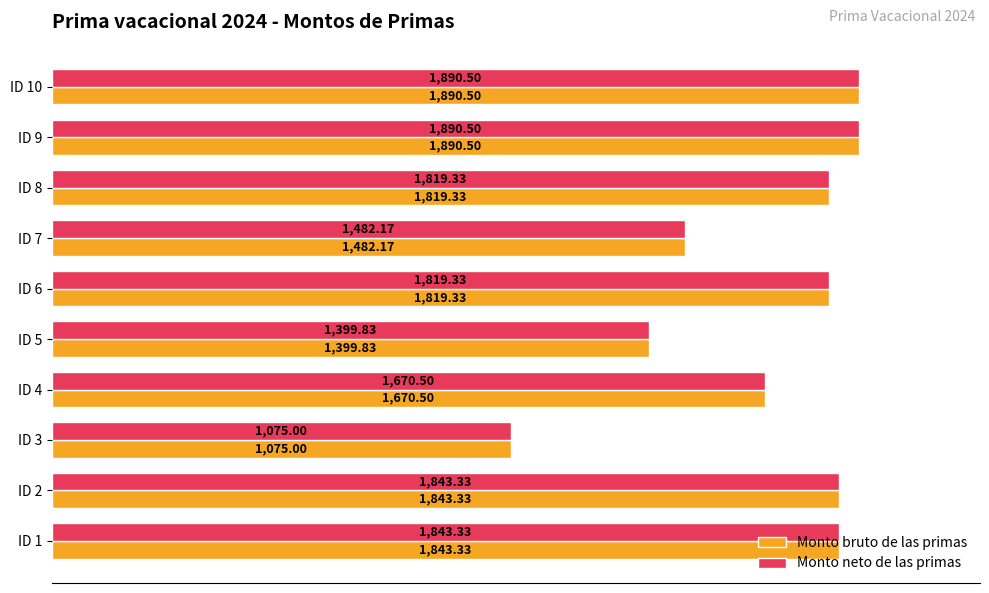

What is the difference between the second highest and second lowest values in the Monto bruto de las primas series?

490.7